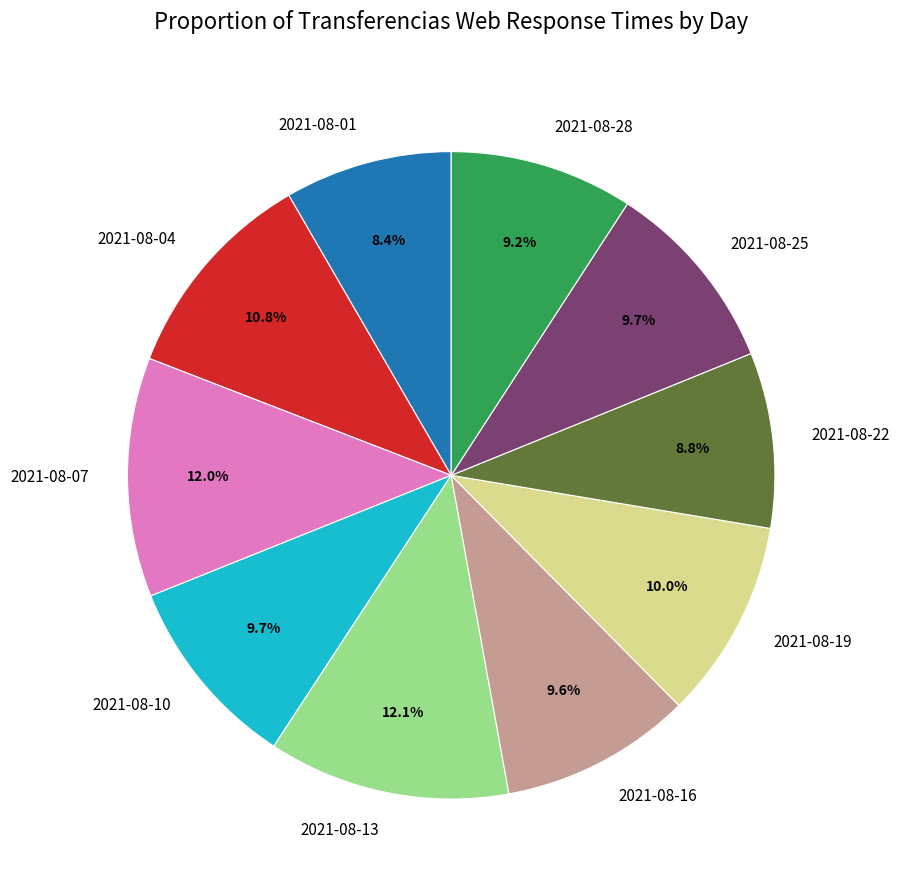

The 2021-08-01 slice represents 16% of the pie. True or false?

False